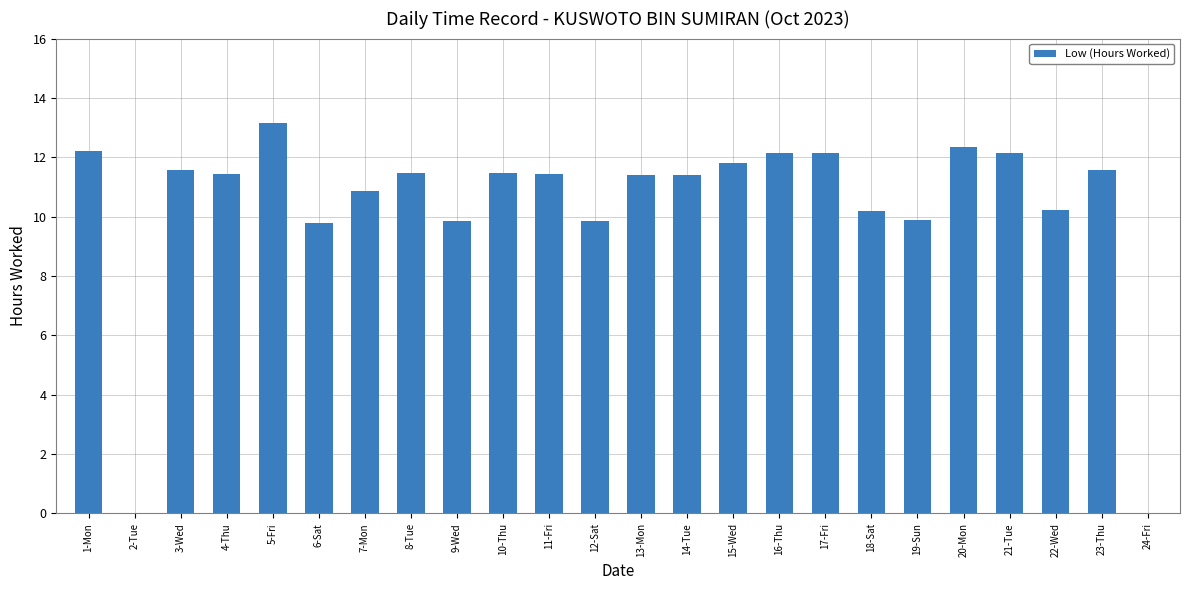

Is it true that the value at 21-Tue is 17.8?

False